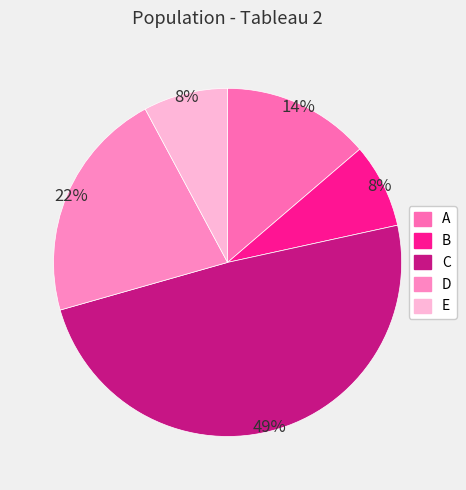

Which slice is the largest?

C